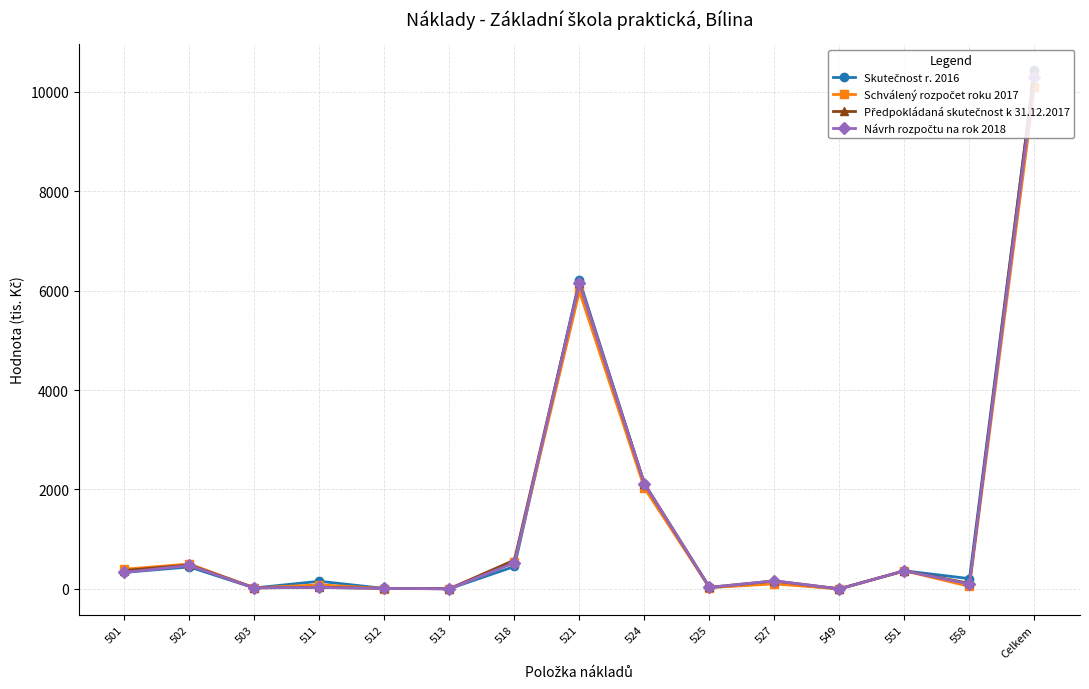

Does the chart have visible grid lines?

Yes